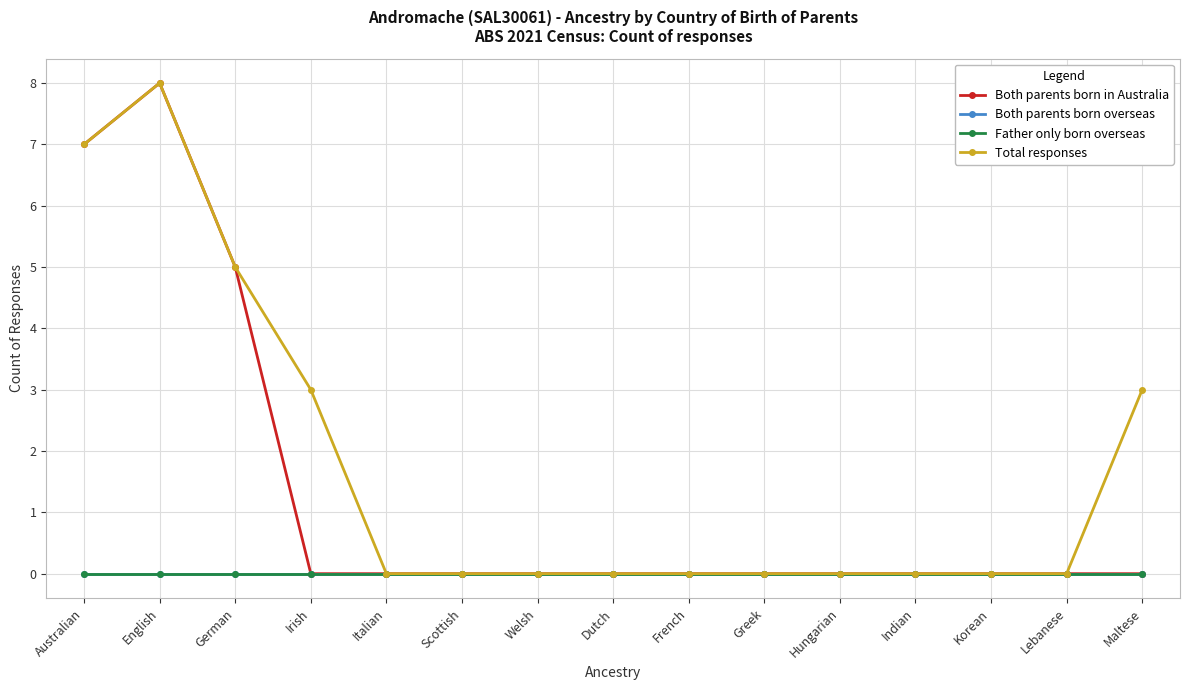

True or false: Father only born overseas and Total responses cross at least once.

False